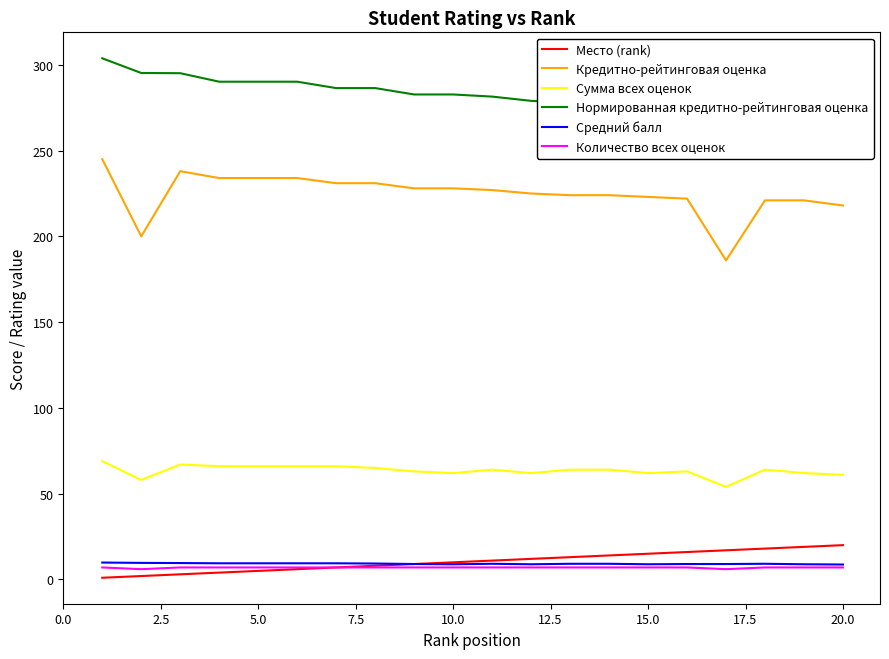

How many data points in Место (rank) are above 11?

9